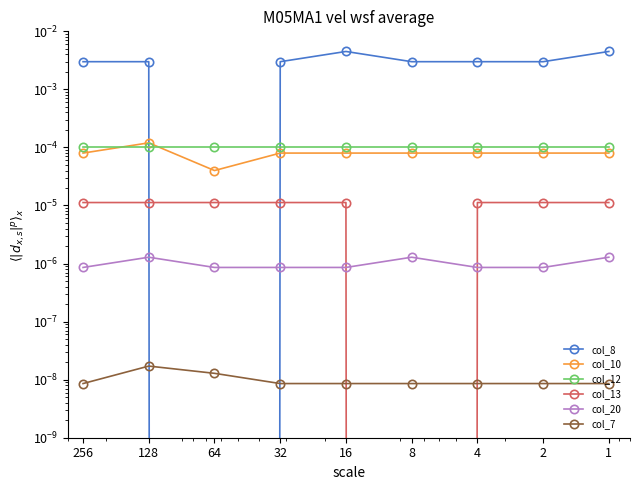

Reading left to right, list all the values displayed in this chart.

col_8: 256=0.0	128=0.0	64=0.0	32=0.0	16=0.0	8=0.0	4=0.0	2=0.0	1=0.0
col_10: 256=0.0	128=0.0	64=0.0	32=0.0	16=0.0	8=0.0	4=0.0	2=0.0	1=0.0
col_12: 256=0.0	128=0.0	64=0.0	32=0.0	16=0.0	8=0.0	4=0.0	2=0.0	1=0.0
col_13: 256=0.0	128=0.0	64=0.0	32=0.0	16=0.0	8=0.0	4=0.0	2=0.0	1=0.0
col_20: 256=0.0	128=0.0	64=0.0	32=0.0	16=0.0	8=0.0	4=0.0	2=0.0	1=0.0
col_7: 256=0.0	128=0.0	64=0.0	32=0.0	16=0.0	8=0.0	4=0.0	2=0.0	1=0.0